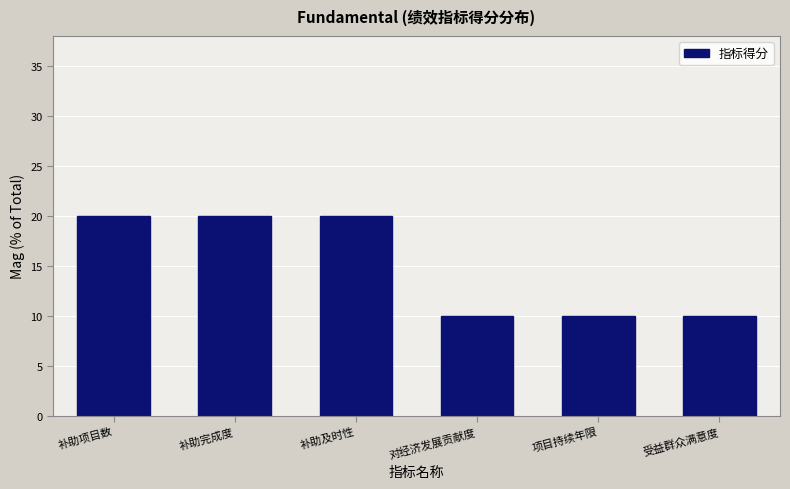

Reading right to left, extract all data points from this chart.

受益群众满意度=10	项目持续年限=10	对经济发展贡献度=10	补助及时性=20	补助完成度=20	补助项目数=20